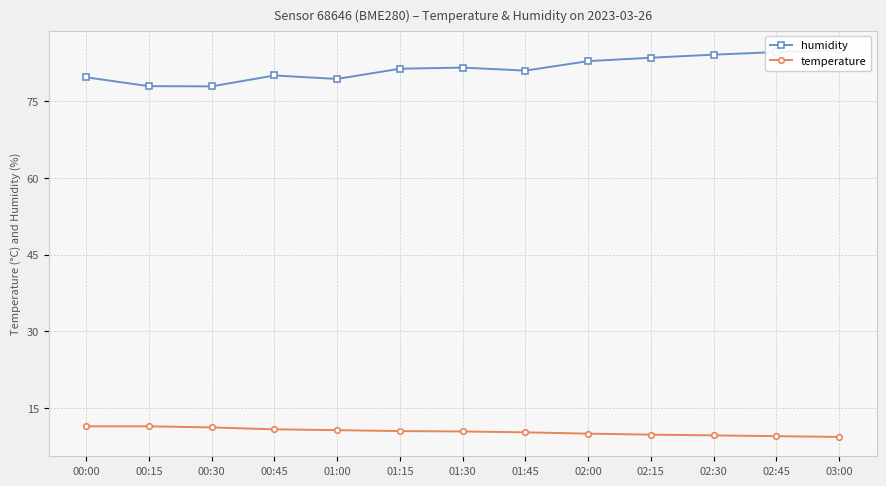

What is the difference between the second highest and second lowest values in the temperature series?

1.9